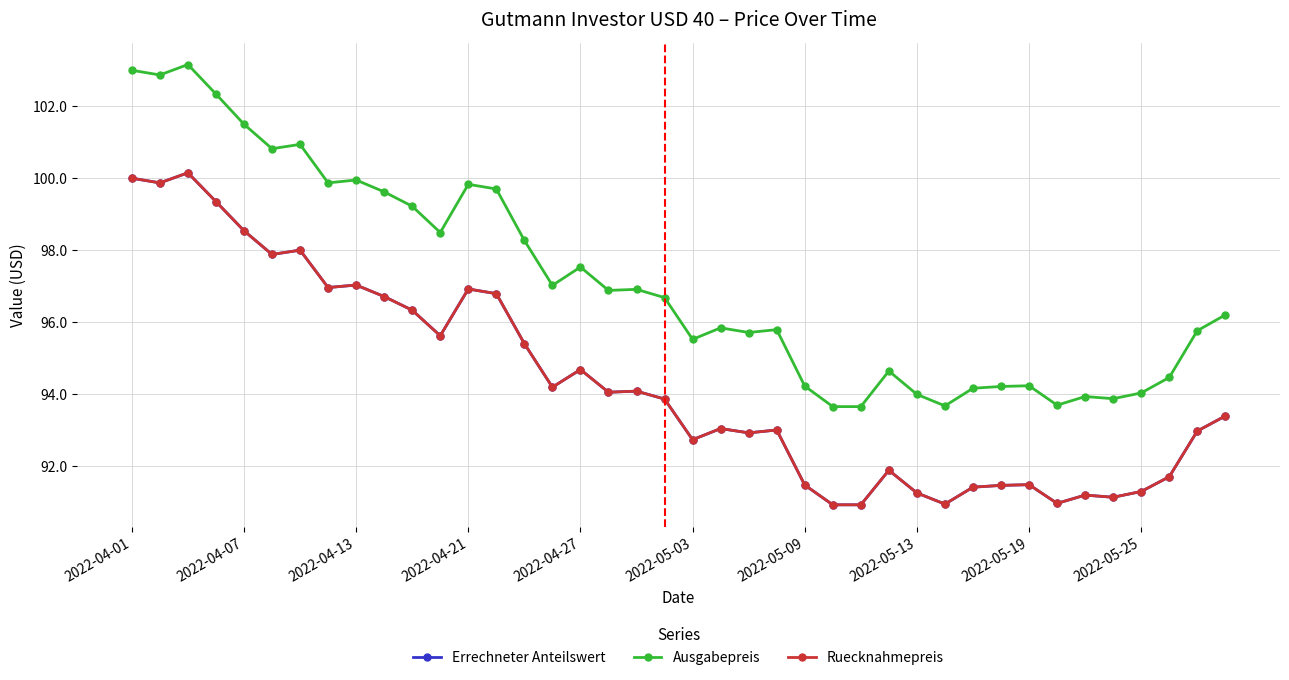

True or false: Errechneter Anteilswert and Ruecknahmepreis intersect in this chart.

False